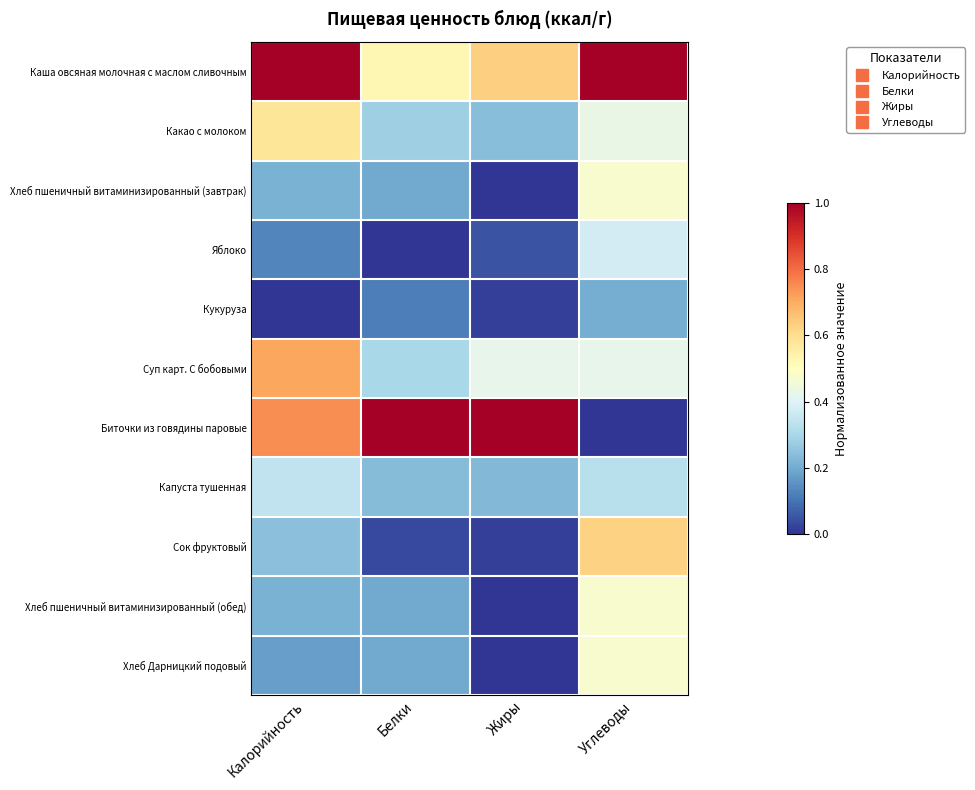

Reading left to right, what are all the values shown in this chart?

Каша овсяная молочная с маслом сливочным: Калорийность=1.0	Белки=0.5	Жиры=0.6	Углеводы=1.0
Какао с молоком: Калорийность=0.6	Белки=0.3	Жиры=0.2	Углеводы=0.4
Хлеб пшеничный витаминизированный (завтрак): Калорийность=0.2	Белки=0.2	Жиры=0.0	Углеводы=0.5
Яблоко: Калорийность=0.1	Белки=0.0	Жиры=0.0	Углеводы=0.4
Кукуруза: Калорийность=0.0	Белки=0.1	Жиры=0.0	Углеводы=0.2
Суп карт. С бобовыми: Калорийность=0.7	Белки=0.3	Жиры=0.4	Углеводы=0.4
Биточки из говядины паровые: Калорийность=0.7	Белки=1.0	Жиры=1.0	Углеводы=0.0
Капуста тушенная: Калорийность=0.3	Белки=0.2	Жиры=0.2	Углеводы=0.3
Сок фруктовый: Калорийность=0.2	Белки=0.0	Жиры=0.0	Углеводы=0.6
Хлеб пшеничный витаминизированный (обед): Калорийность=0.2	Белки=0.2	Жиры=0.0	Углеводы=0.5
Хлеб Дарницкий подовый: Калорийность=0.2	Белки=0.2	Жиры=0.0	Углеводы=0.5